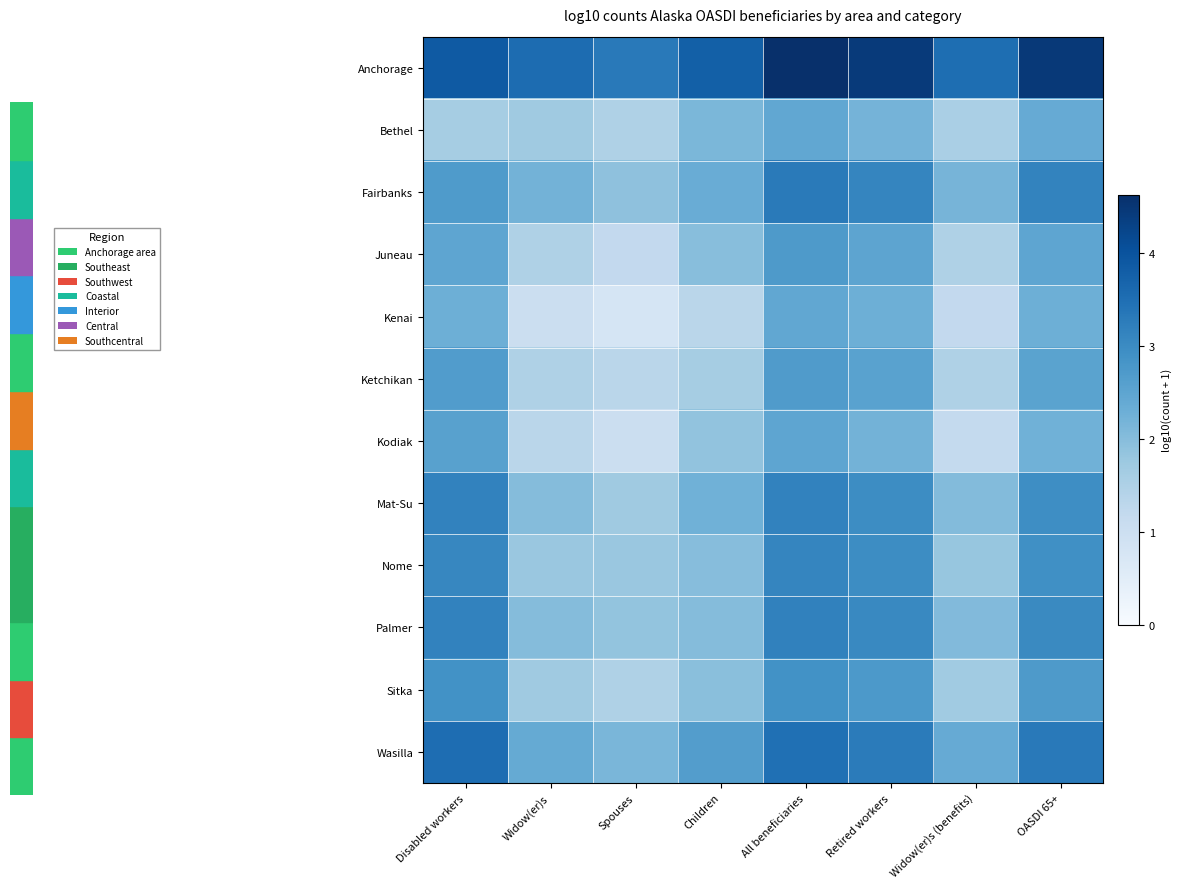

List the series in order of their peak value, lowest first.

Kenai, Bethel, Kodiak, Ketchikan, Juneau, Sitka, Nome, Mat-Su, Palmer, Fairbanks, Wasilla, Anchorage